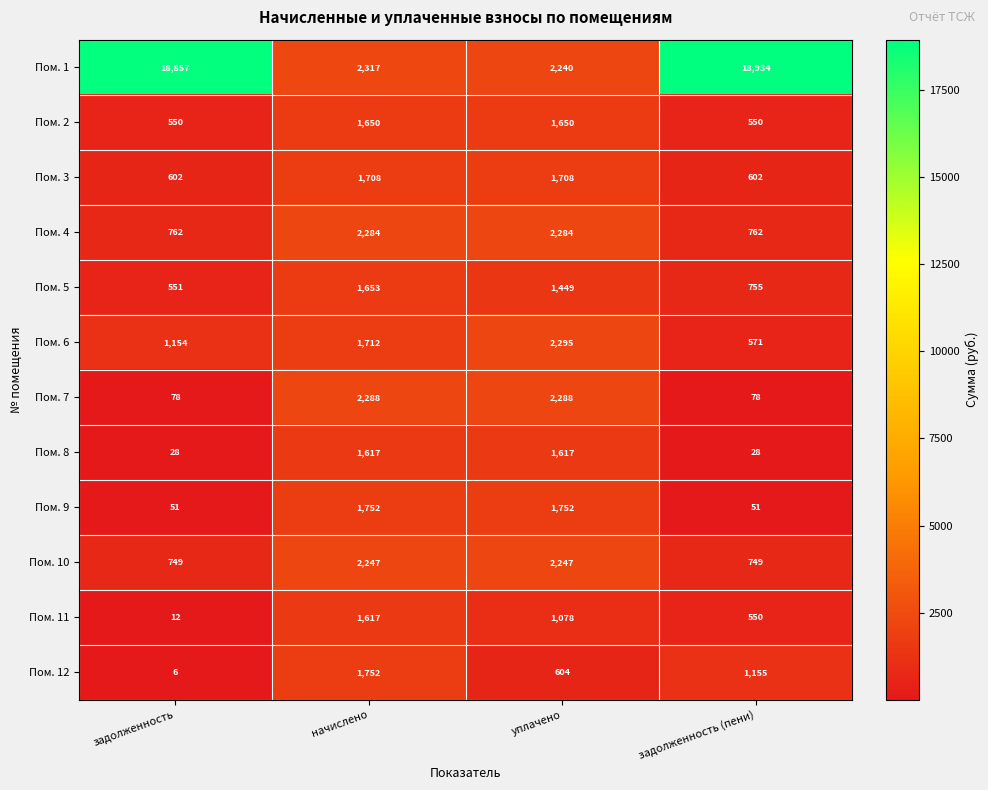

How many data points in Пом. 8 are less than 1617?

2